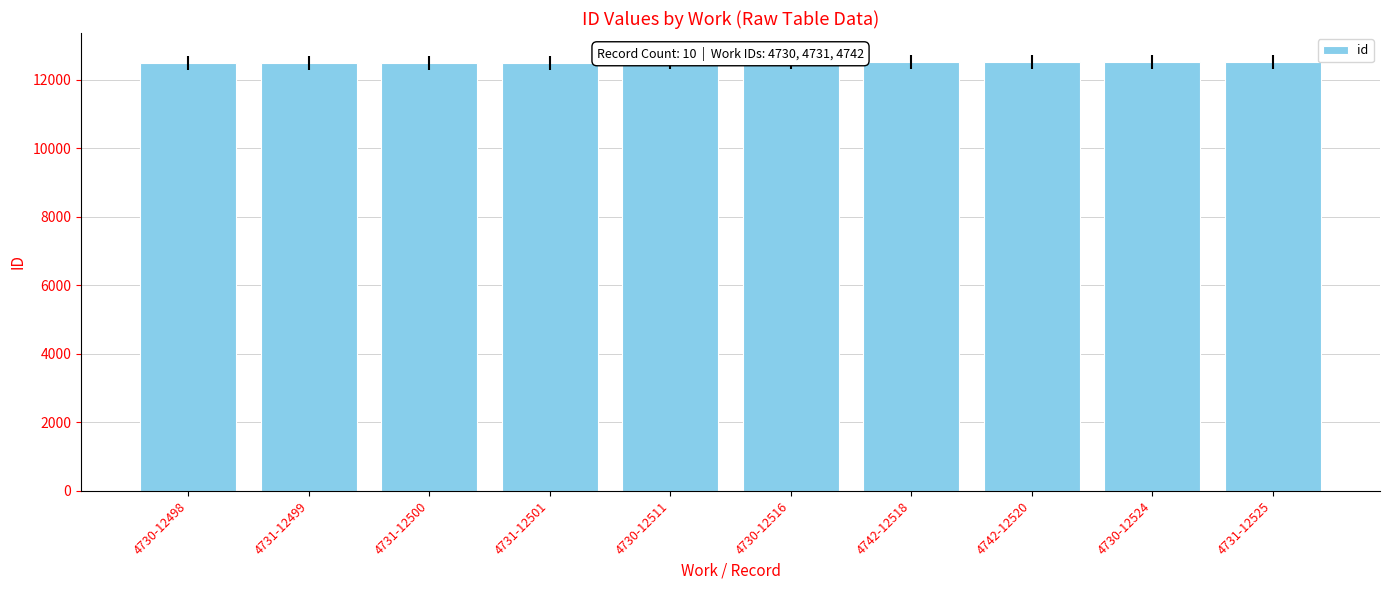

What is the label of the 1st bar from the left?

4730-12498